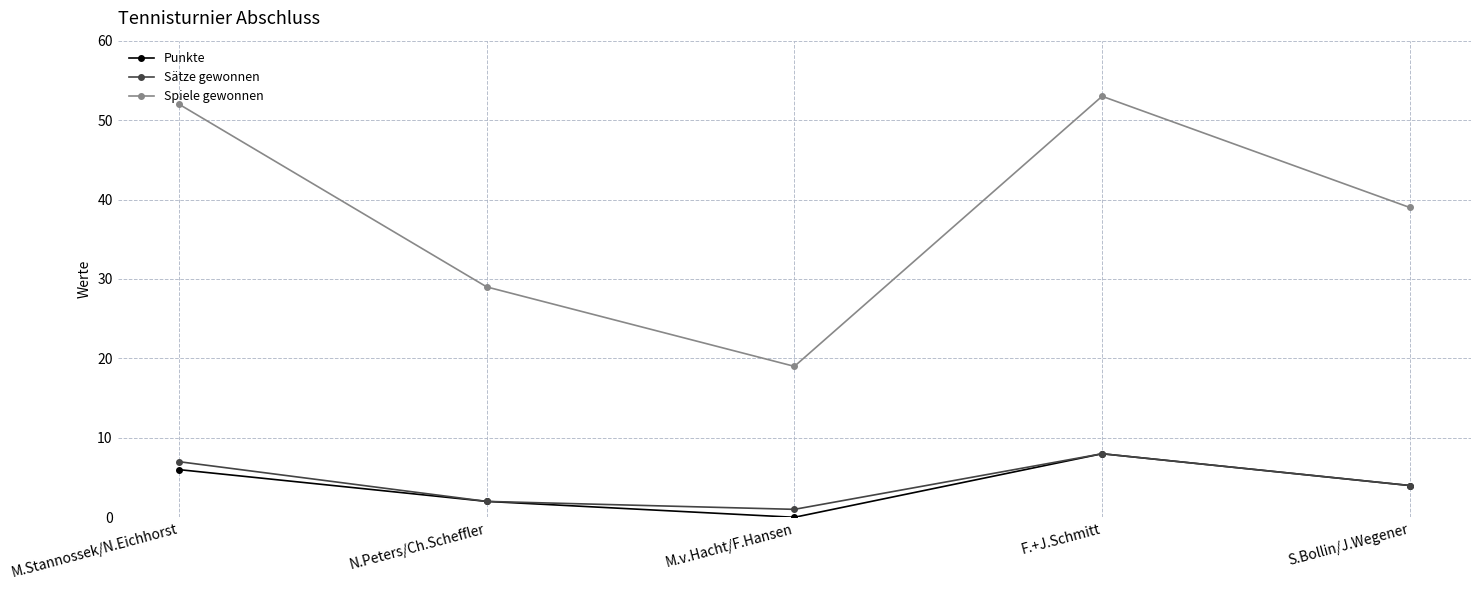

Which series changed the most between M.v.Hacht/F.Hansen and F.+J.Schmitt?

Spiele gewonnen